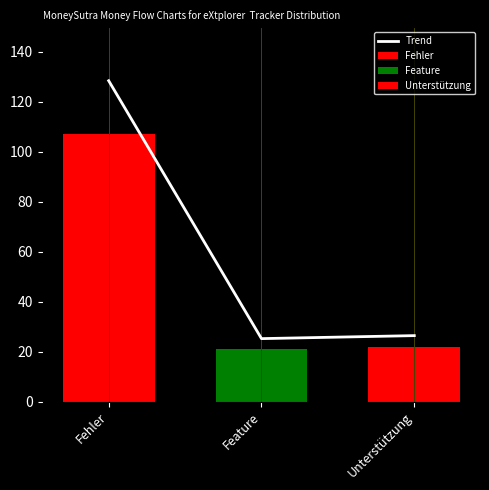

Does the chart contain stacked bars?

No